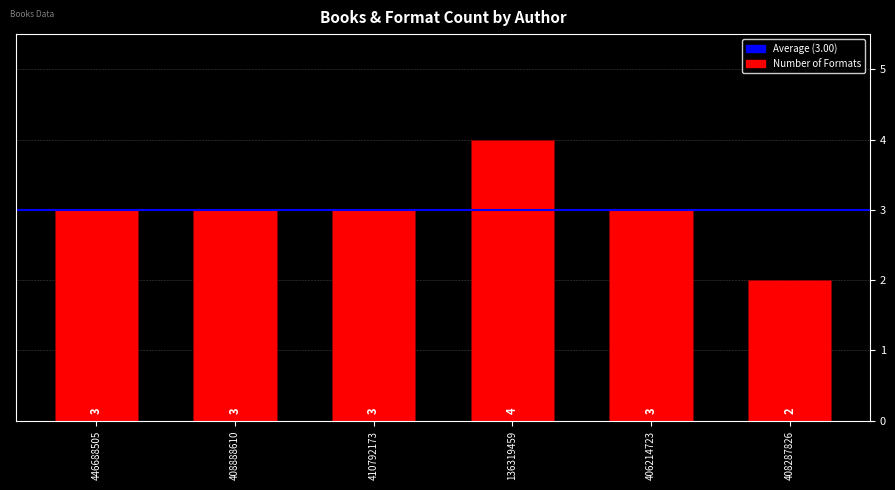

Count the values in the range 3 to 4.

5